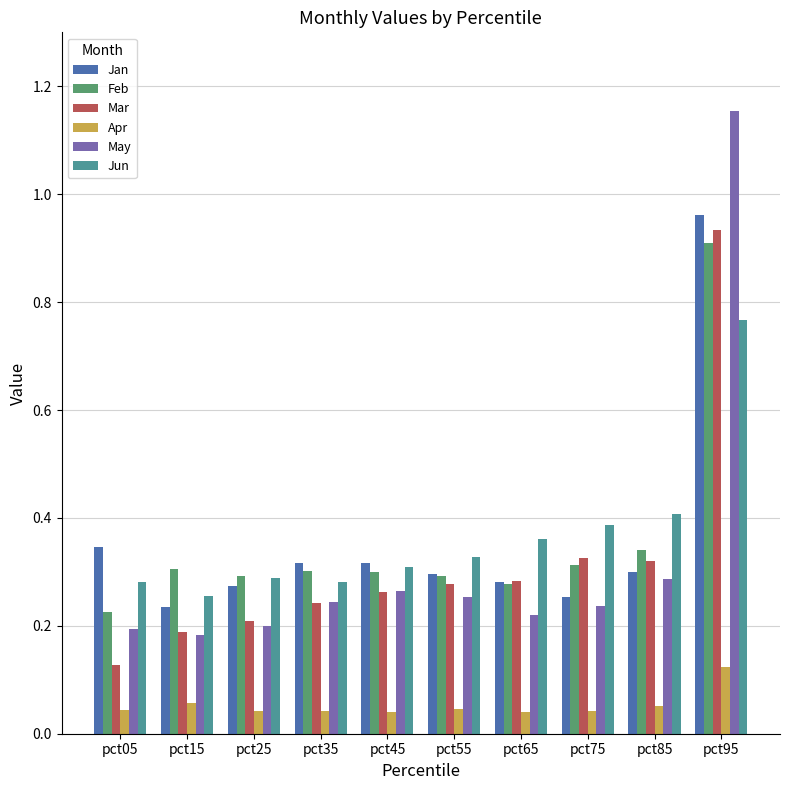

At pct95, list the series in order from smallest to largest.

Apr, Jun, Feb, Mar, Jan, May